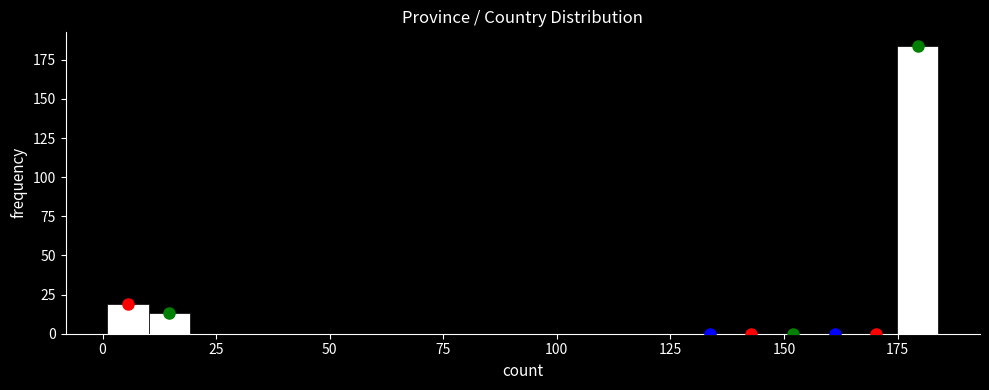

Around what value on the x-axis is the tallest bar? Give the approximate position of its centre, as read against the axis.

180